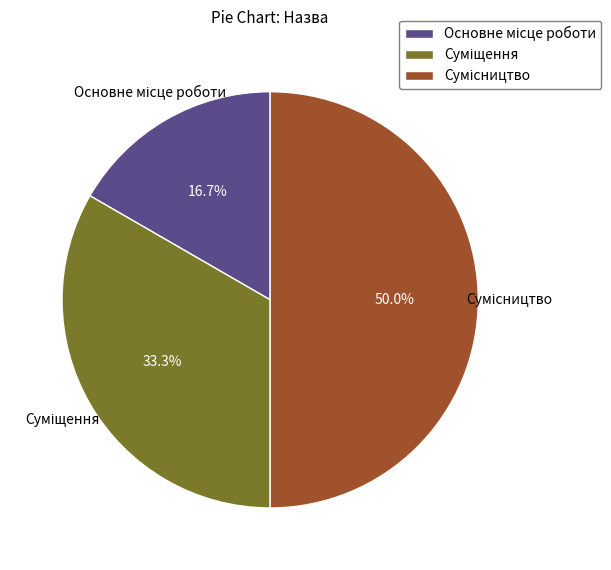

How many slices are in this pie chart?

3